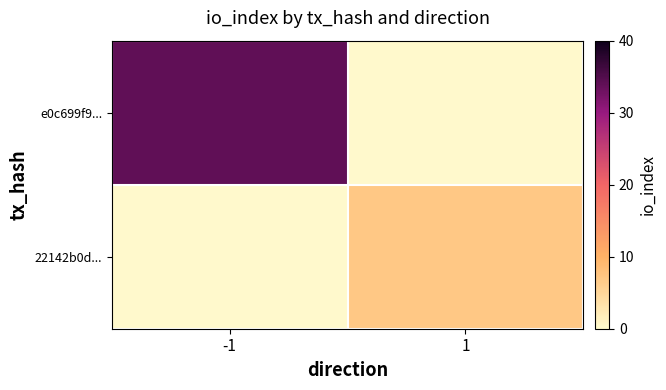

What is the spread (max minus min) of values at -1?

34